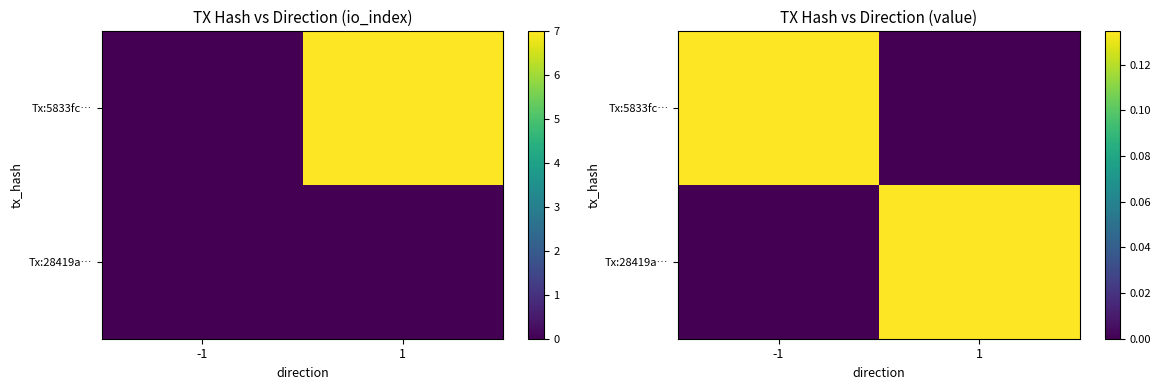

What is the difference between the highest and lowest values at -1?

0.1